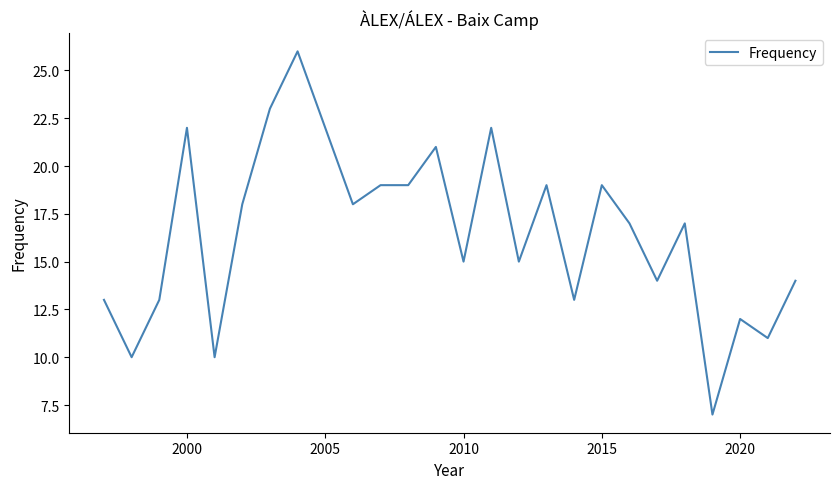

What is the greatest value displayed?

26